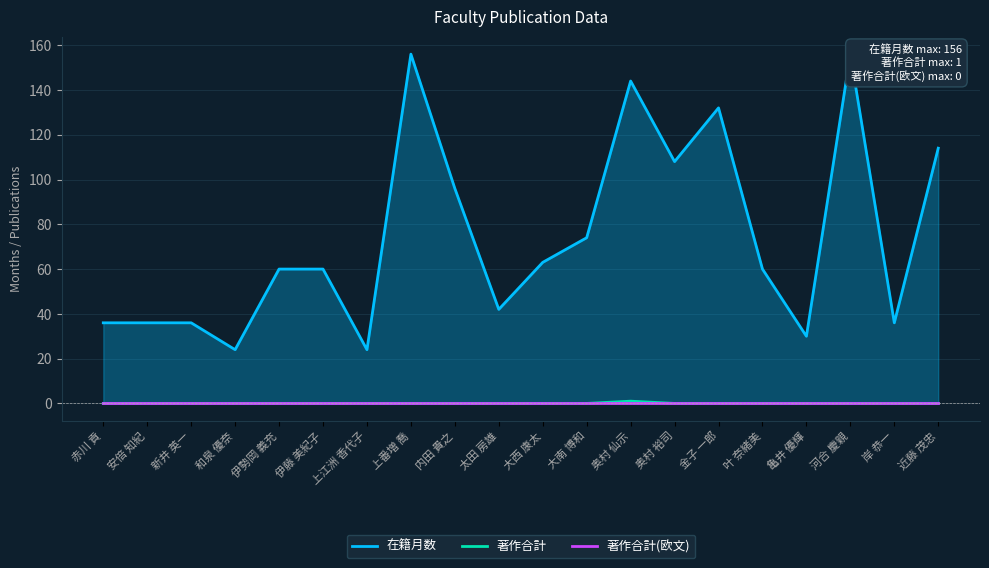

What is the label of the 13th point from the left?

奥村 仙示